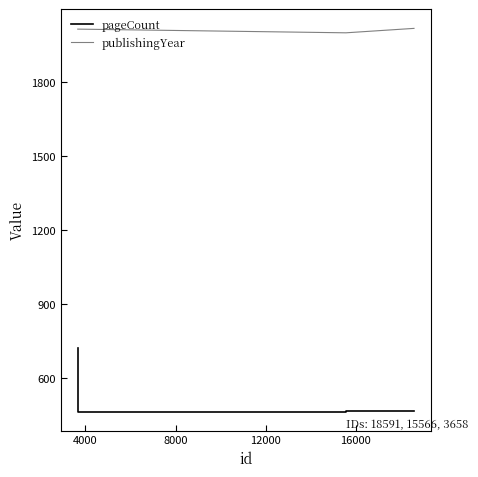

Rank the series by their average value, from highest to lowest.

publishingYear, pageCount